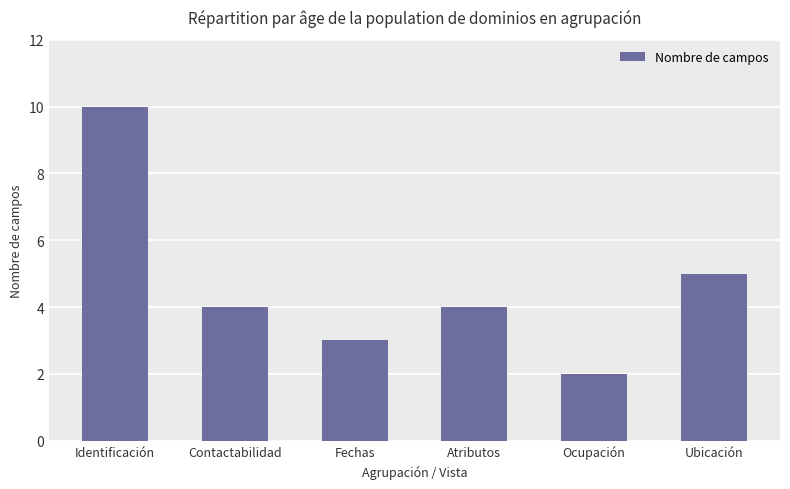

What is the difference between the values at Identificación and Ubicación?

5